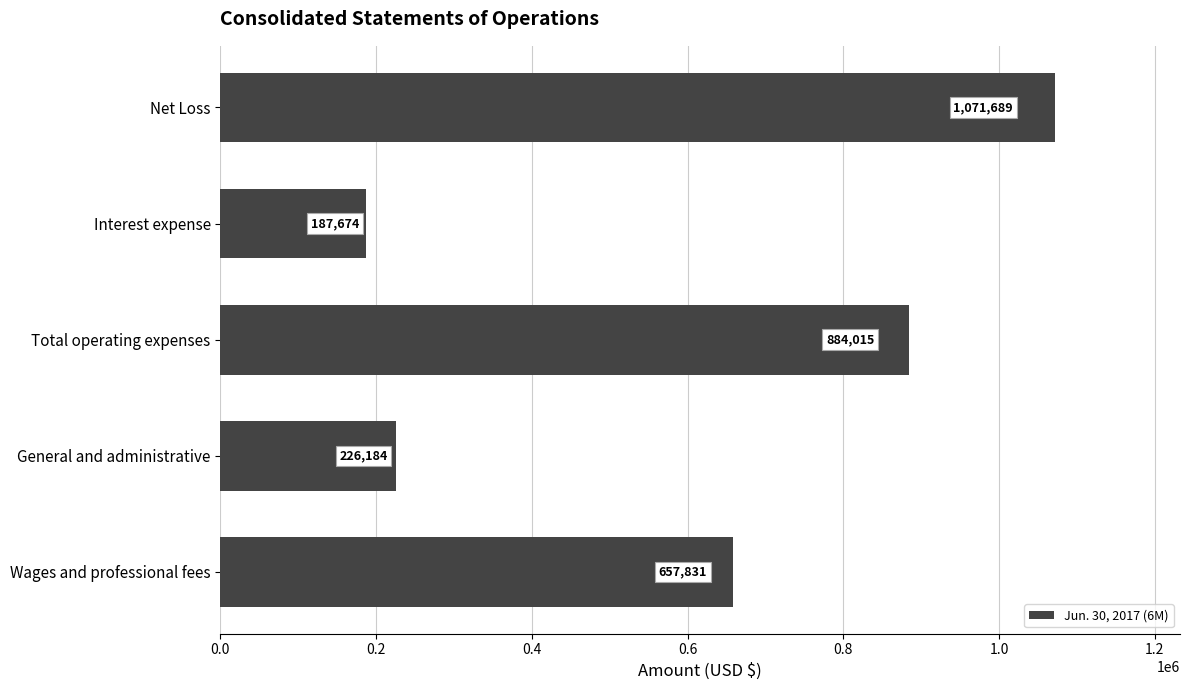

At which label is the value closest to 629681?

Wages and professional fees